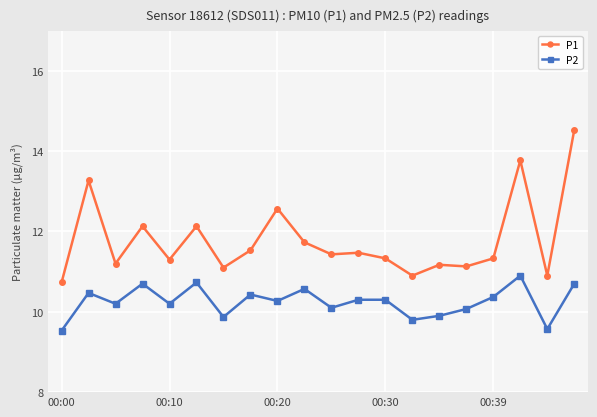

What is the lowest value of the P1 series?

10.7